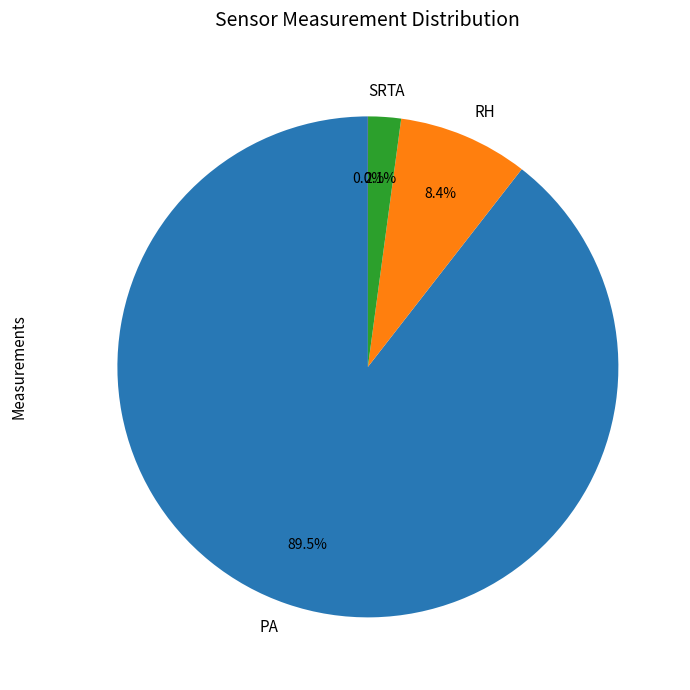

Which slice represents more than half of the pie?

PA